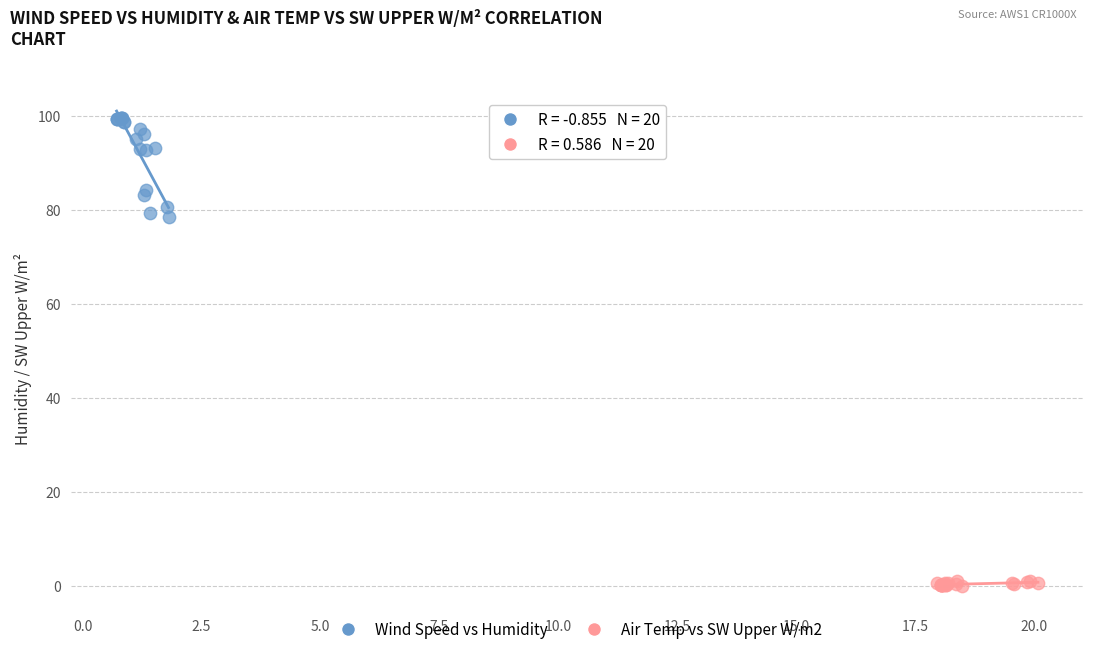

Which series has the largest Y range (max minus min)?

Wind Speed vs Humidity